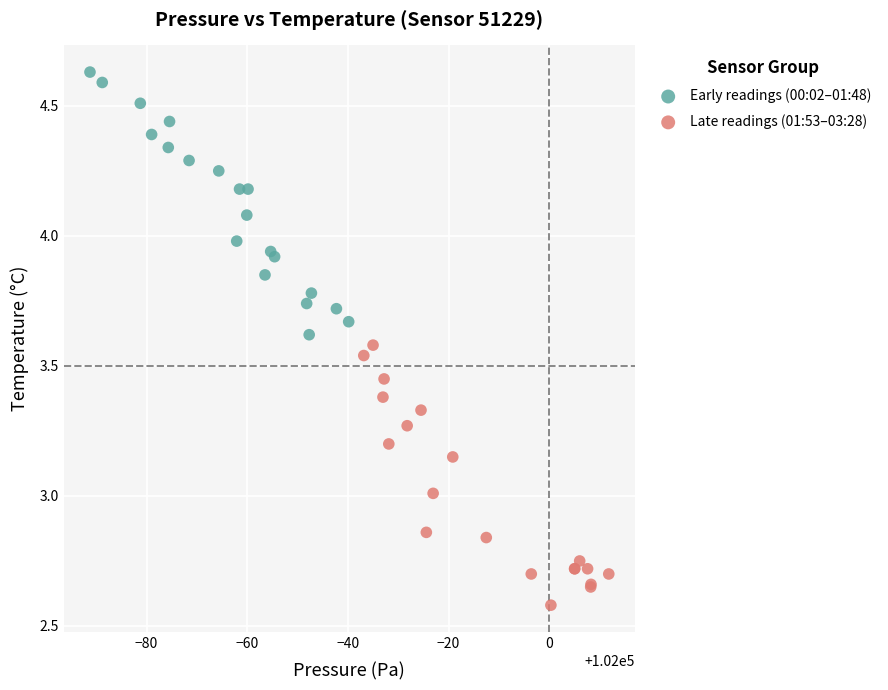

What are all the series names shown in the legend?

Early readings (00:02–01:48), Late readings (01:53–03:28)